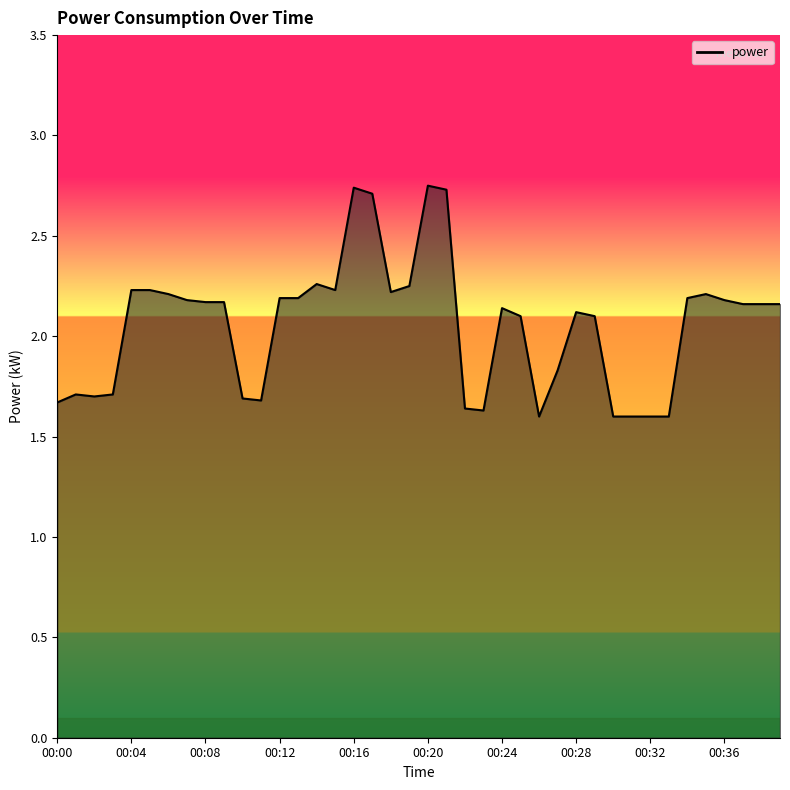

The chart shows a value of 4.0 at 00:20. True or false?

False